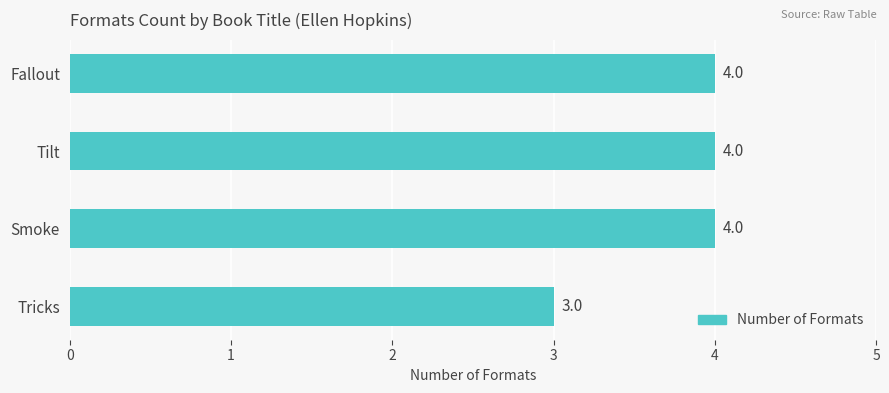

Approximately how many times larger is the value at Smoke compared to Tilt?

1.0